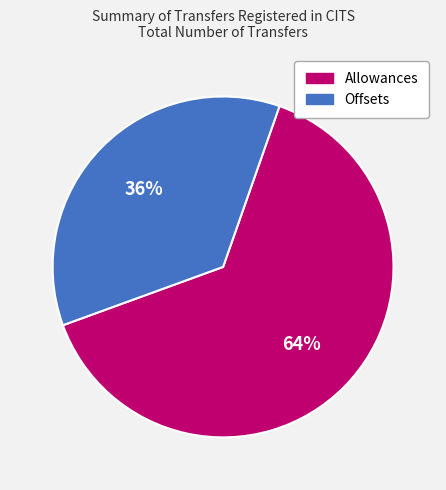

The Allowances slice represents 59% of the pie. True or false?

False